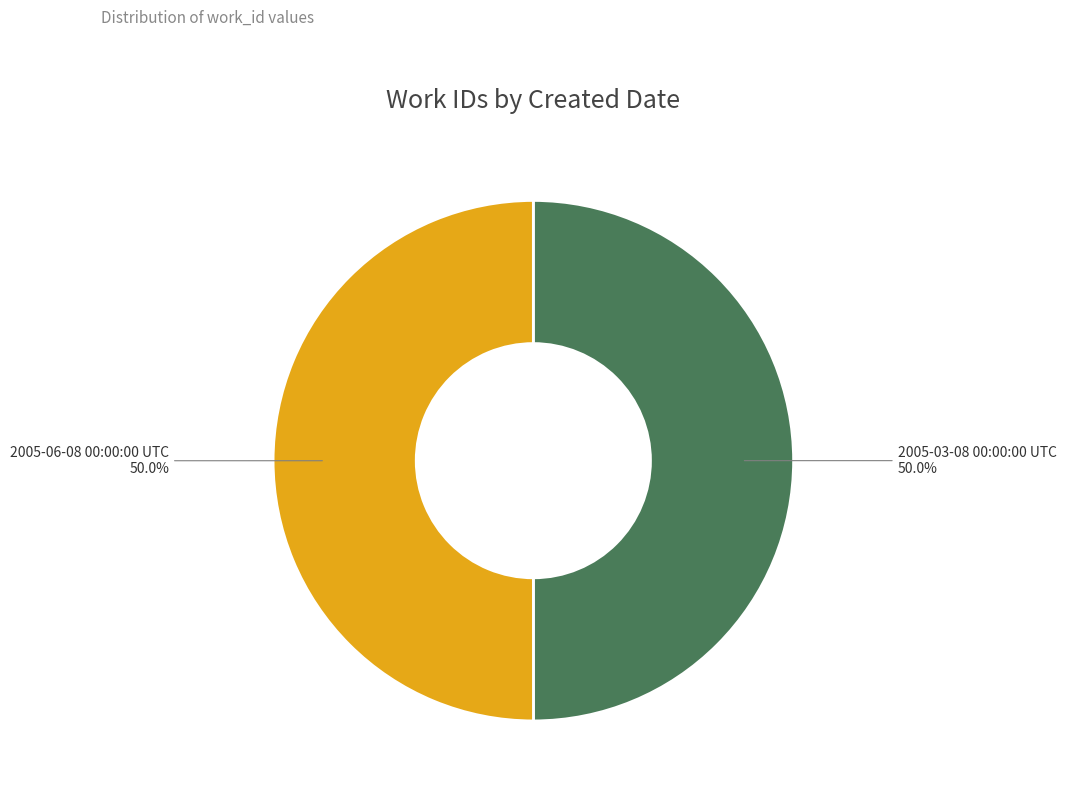

Do 2005-03-08 00:00:00 UTC and 2005-06-08 00:00:00 UTC together represent more than half of the pie?

Yes